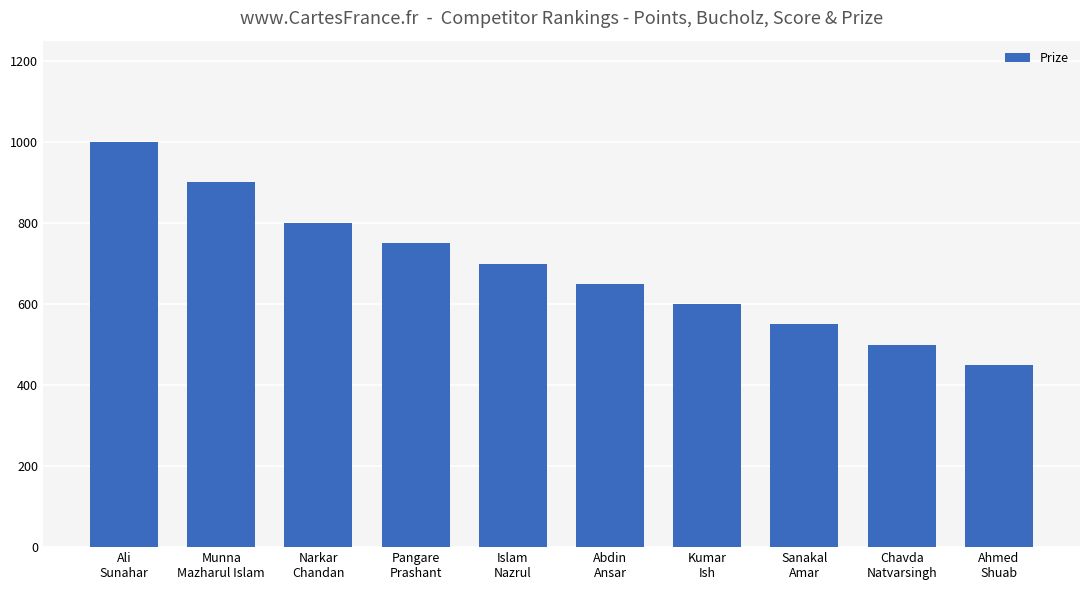

What is the sum of all values?

6900